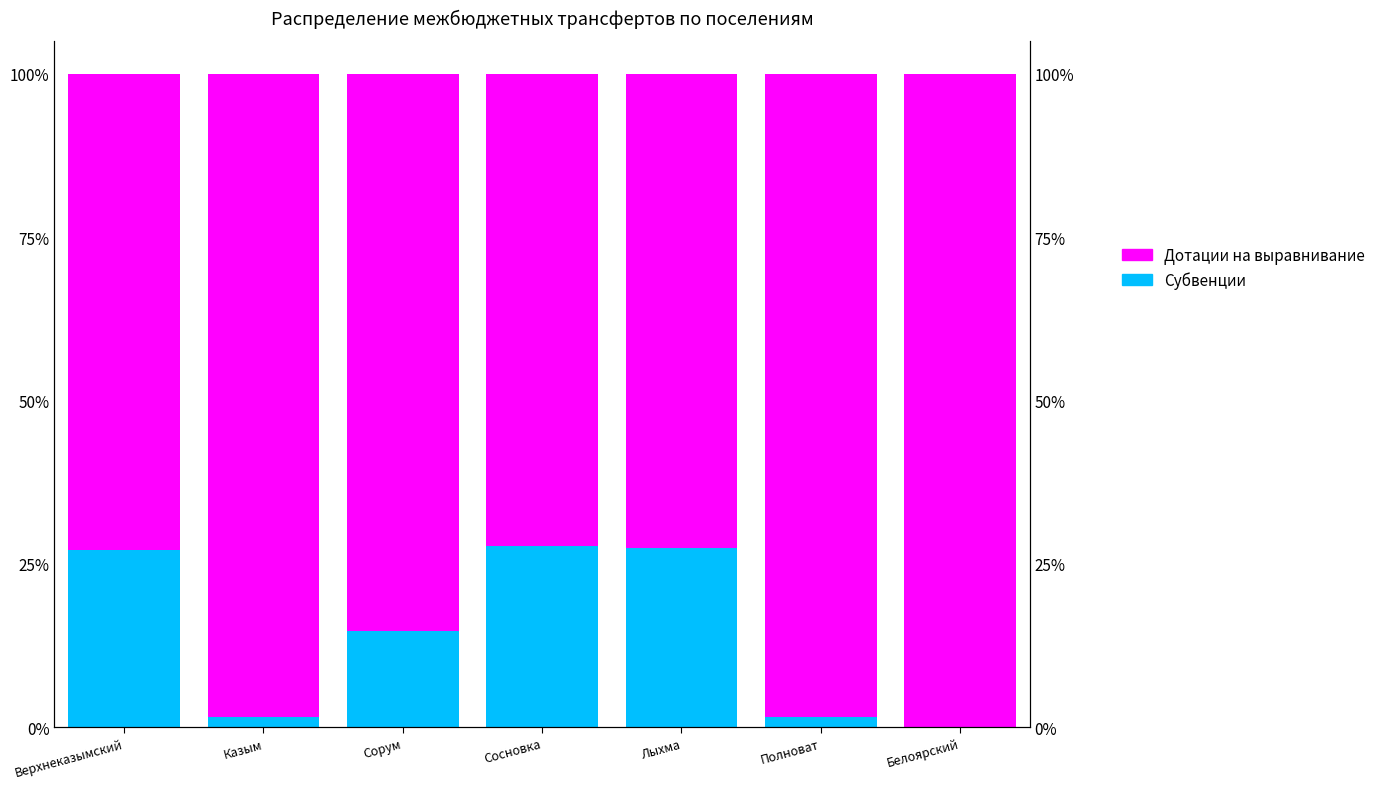

At which label does Субвенции first exceed 14?

Верхнеказымский